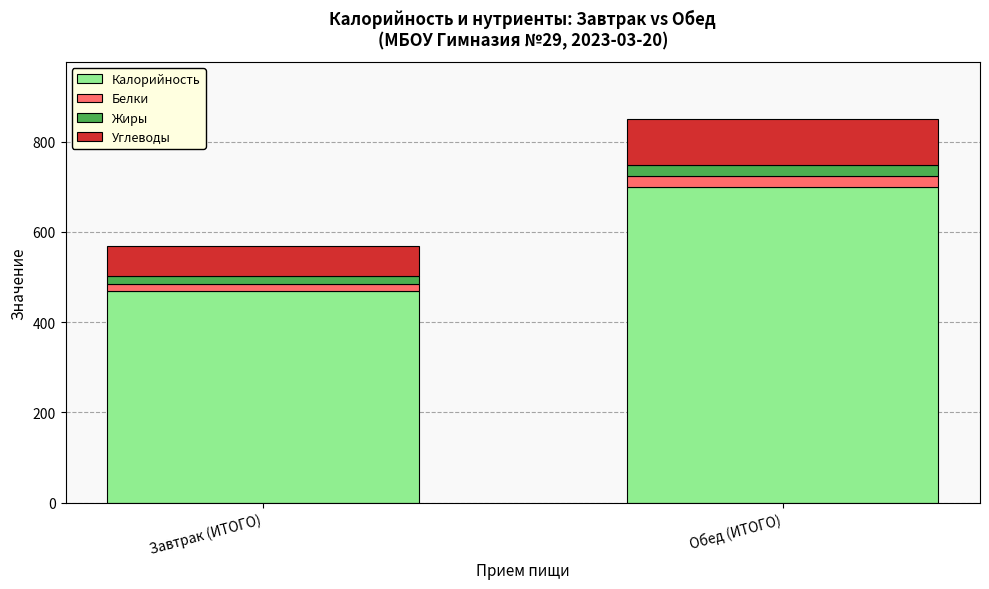

What are all the series names shown in the legend?

Калорийность, Белки, Жиры, Углеводы